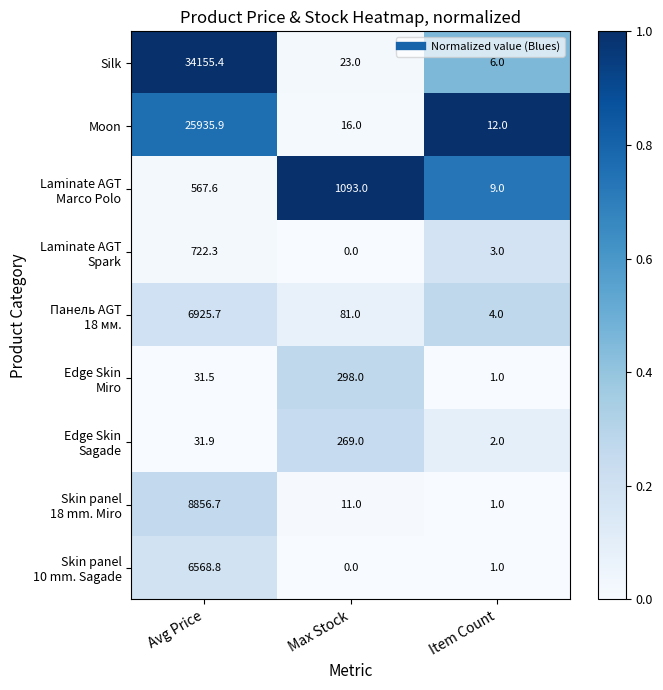

At which category does the chart reach its minimum across all series?

Max Stock